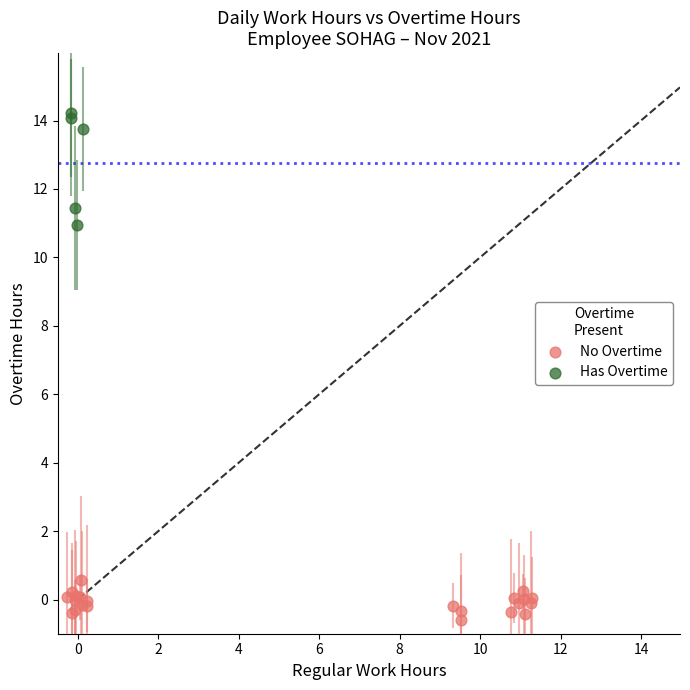

Which series has the widest spread of Y values?

Has Overtime